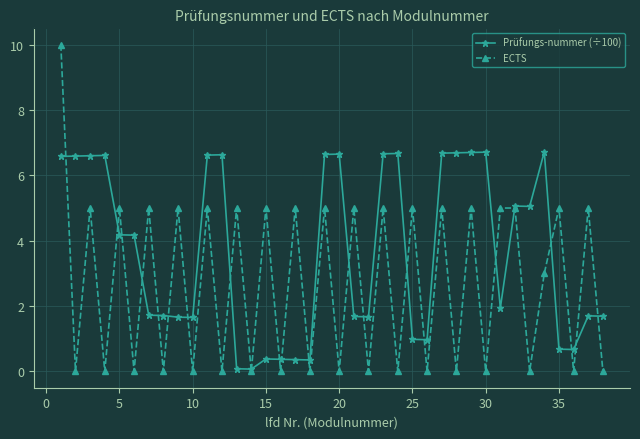

What is the value of the ECTS point at the 3rd from the left?

5.0